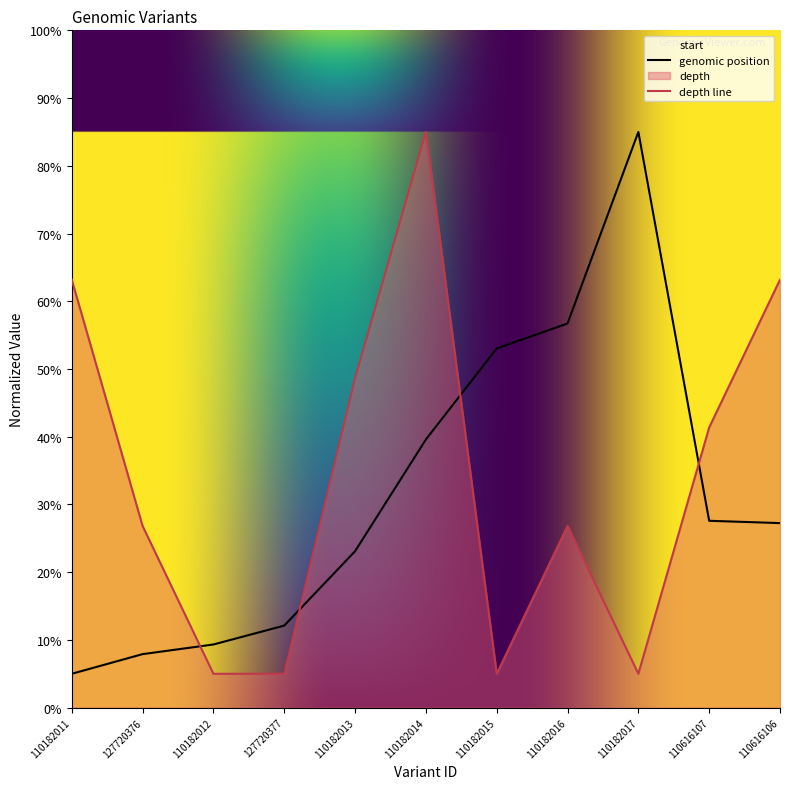

The value of start at 110182016 is 24.6. True or false?

False